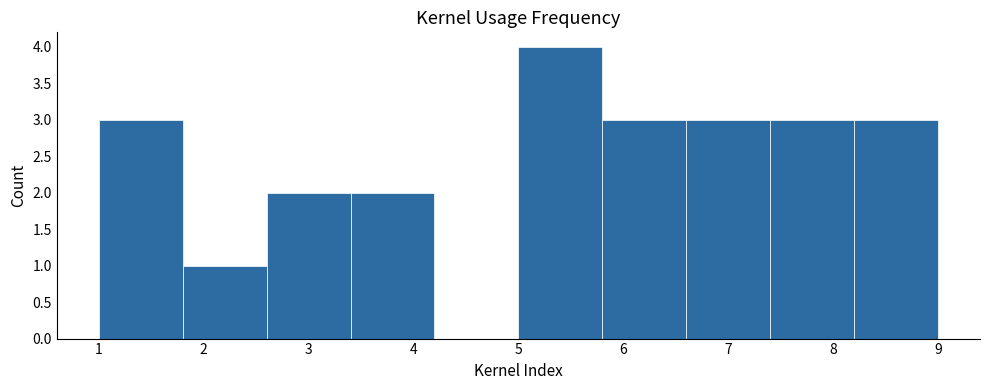

How tall is the bar that spans 5.8 to 6.6 on the x-axis? The values are not printed on the chart, so give them approximately, as read against the axis.

3